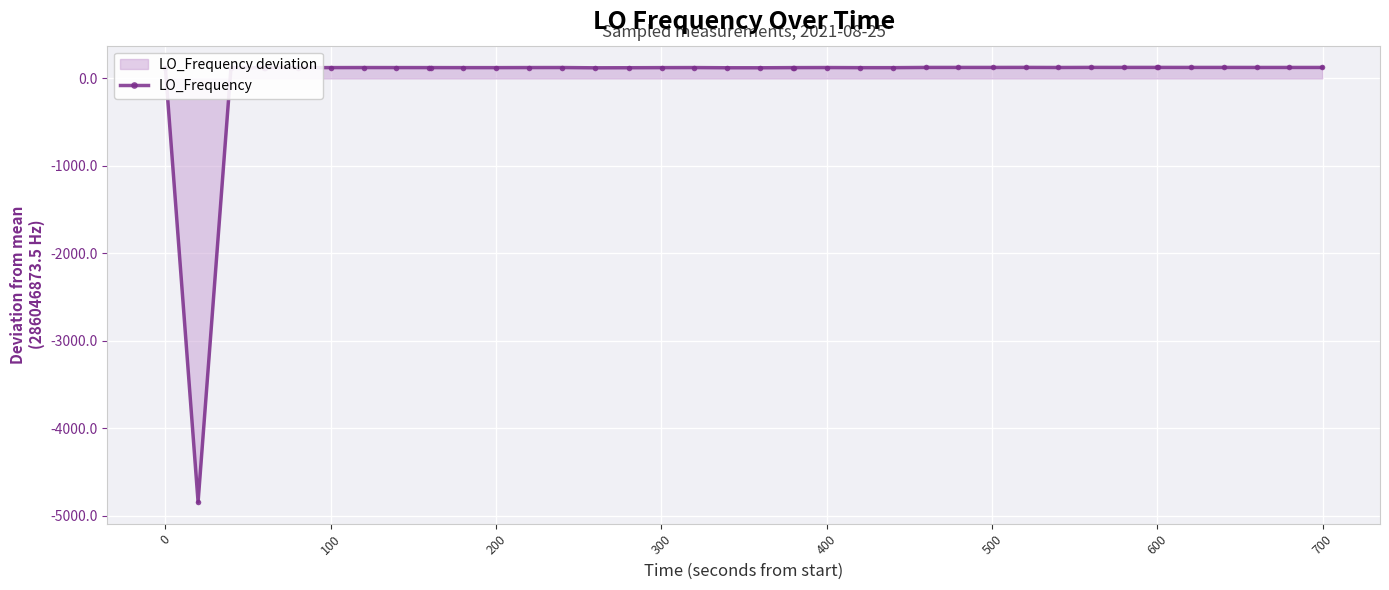

What is the value of the 11th point from the left?

123.8